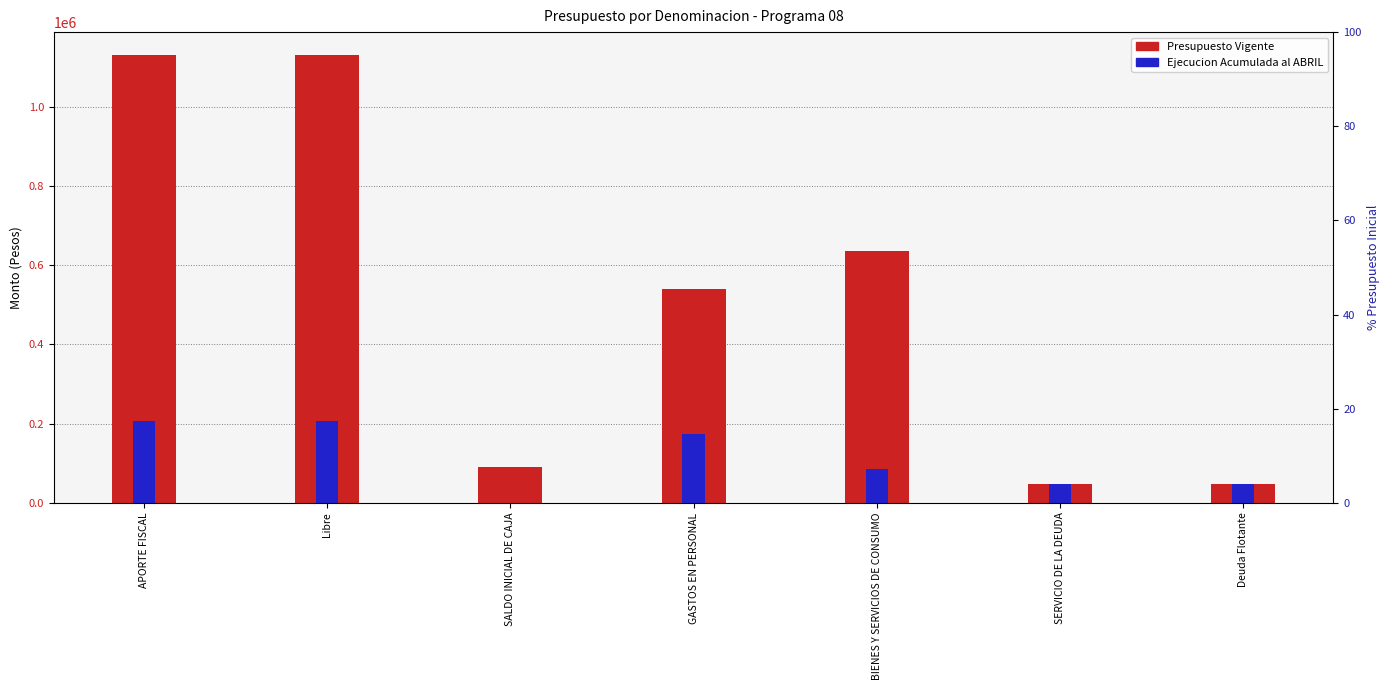

What position from the right is Deuda Flotante?

1